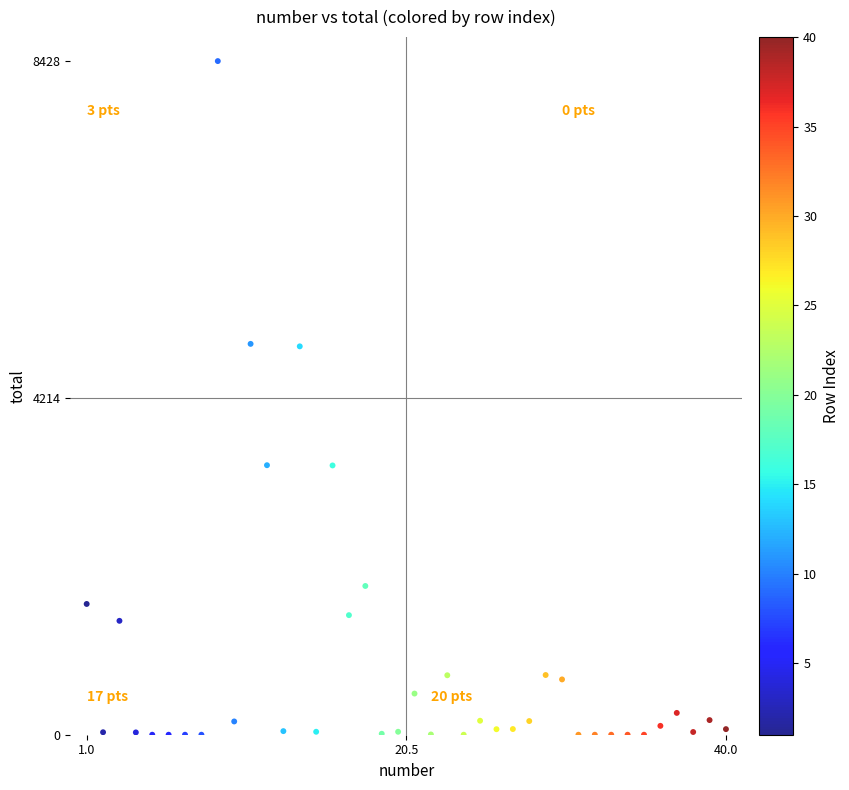

What is the range of Y values (max minus min)?

8428